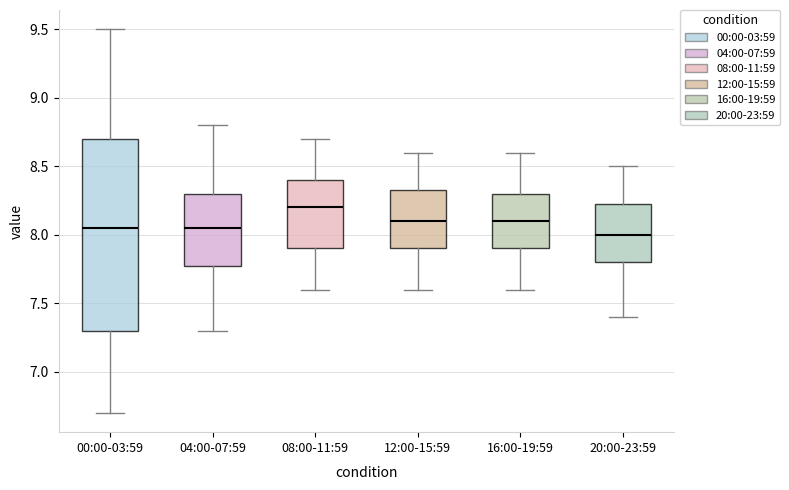

Comparing the boxes themselves (not the whiskers), which one is the tallest?

00:00-03:59